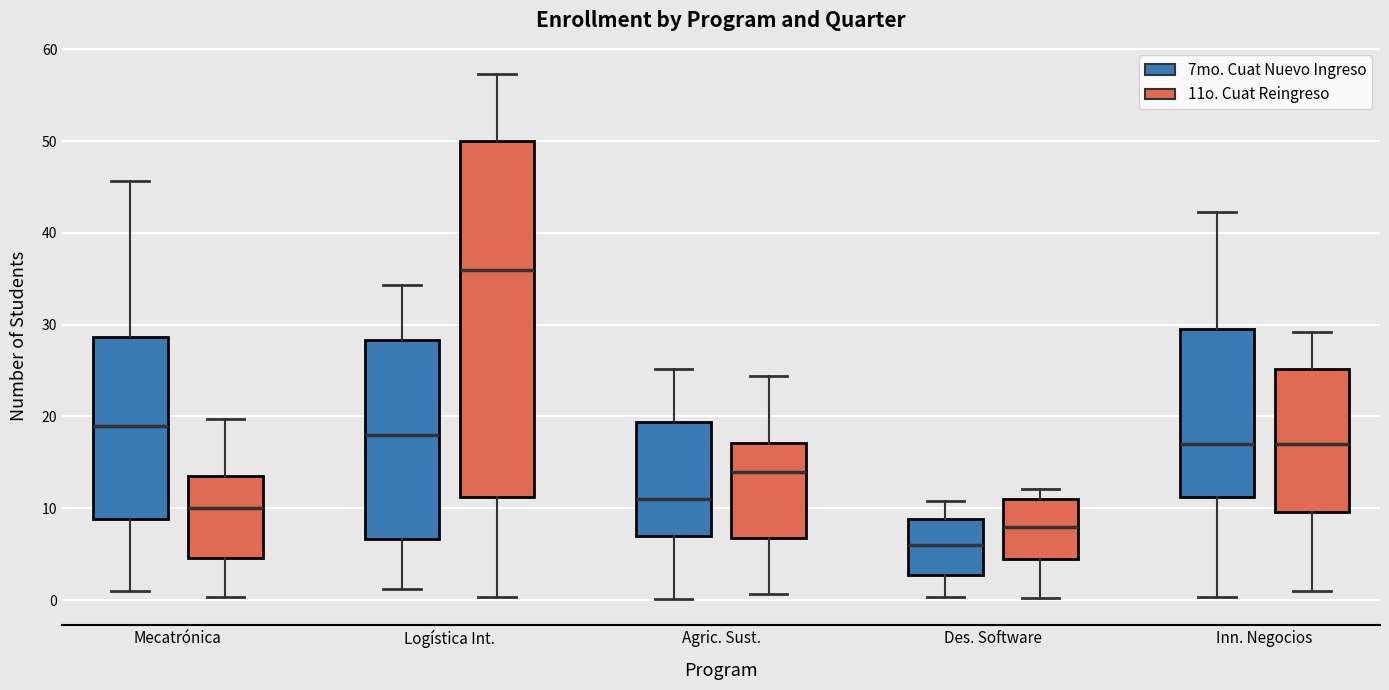

Where is the lower edge of the box for Inn. Negocios (11o. Cuat Reingreso) on the y-axis? The values are not printed on the chart, so give them approximately, as read against the axis.

10